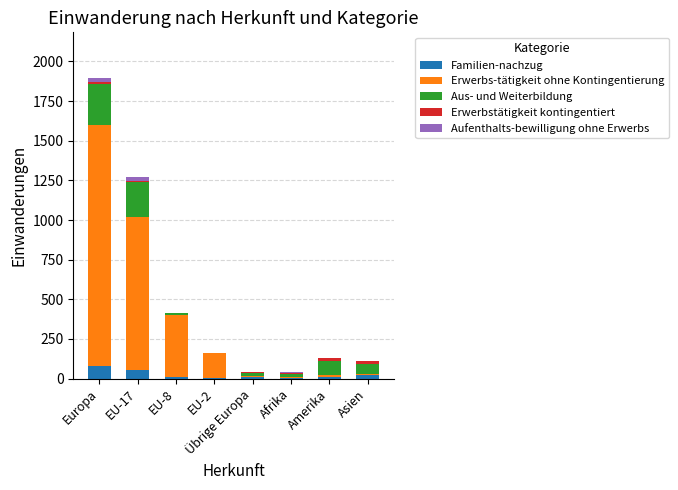

What is the highest value of the Familien-nachzug series?

77